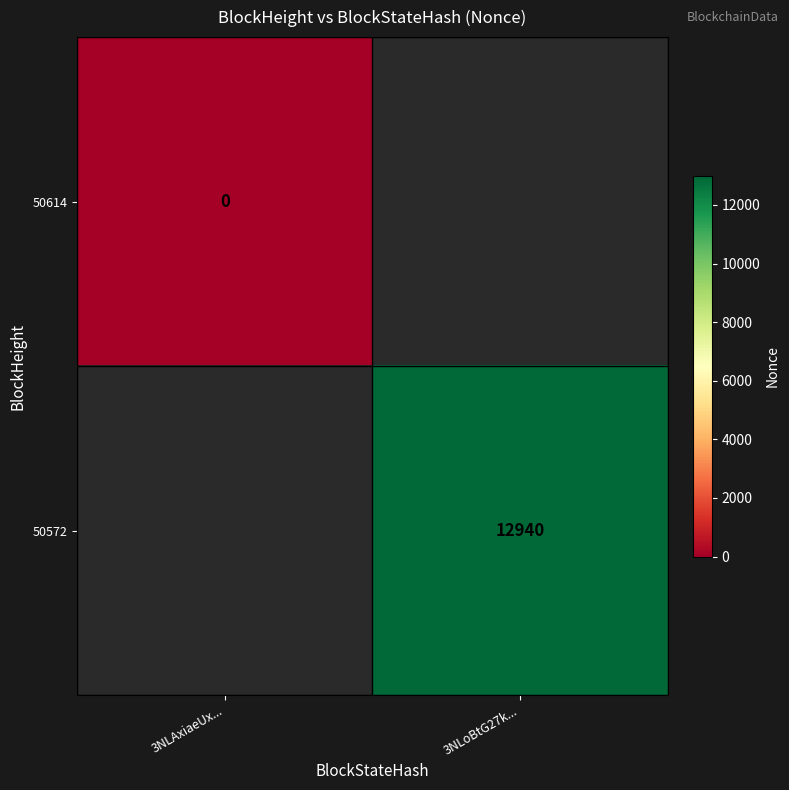

What is the greatest value displayed?

12939.5